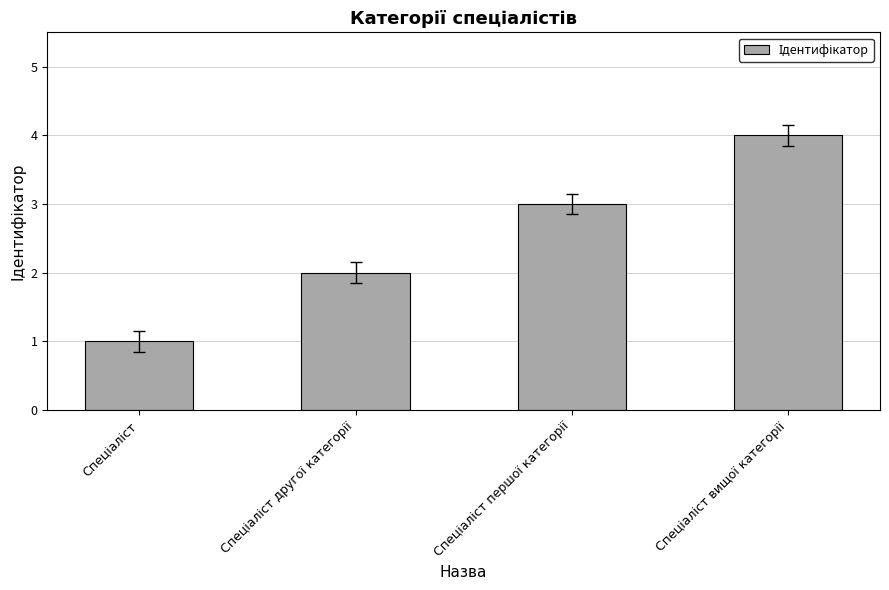

What is the greatest value displayed?

4